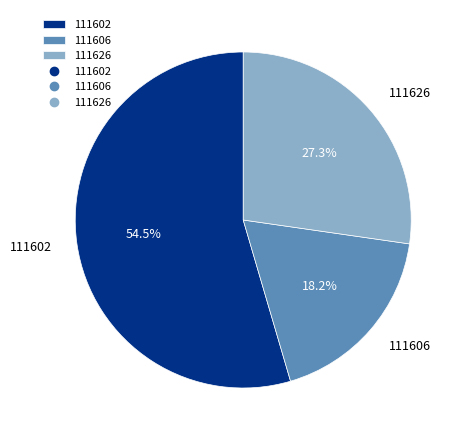

Rank the categories by value from lowest to highest.

111606, 111626, 111602